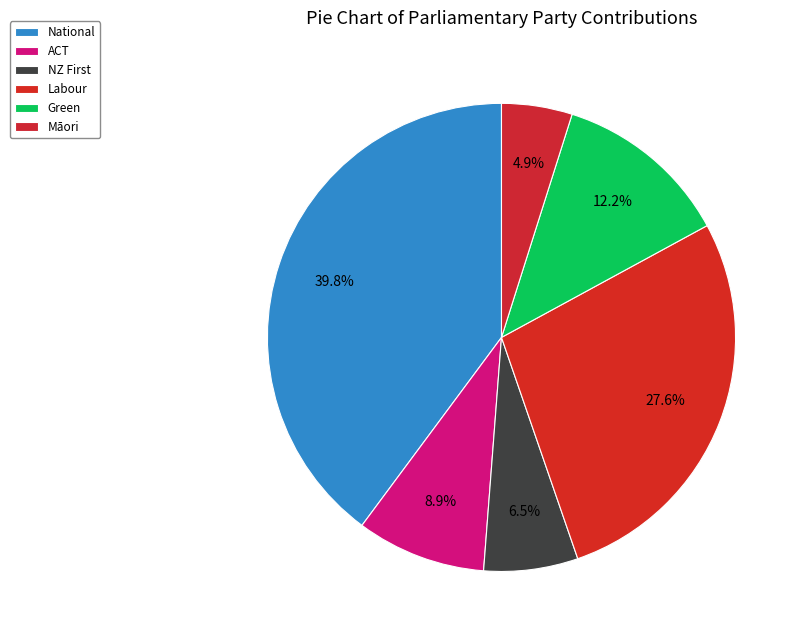

How many segments does this pie chart have?

6